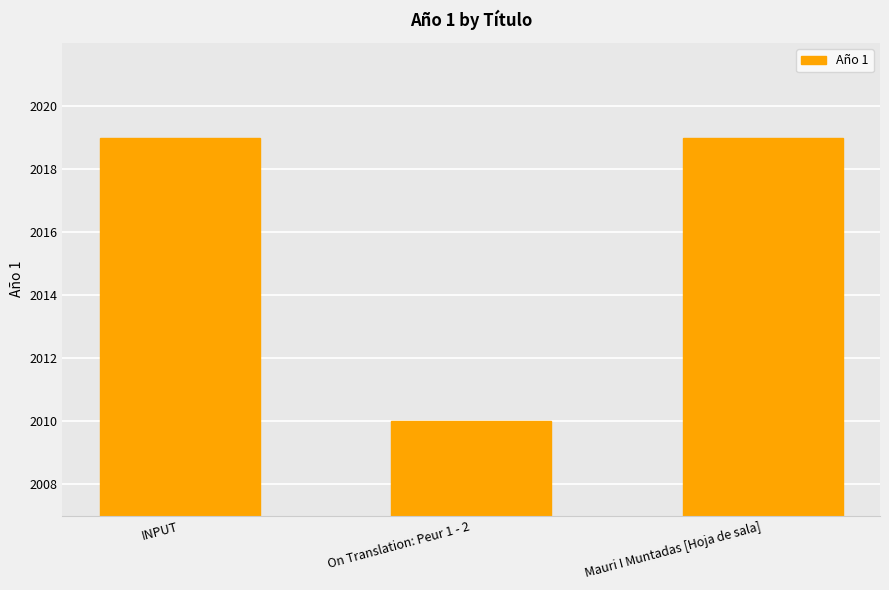

What is the value of the 3rd bar from the left?

2019